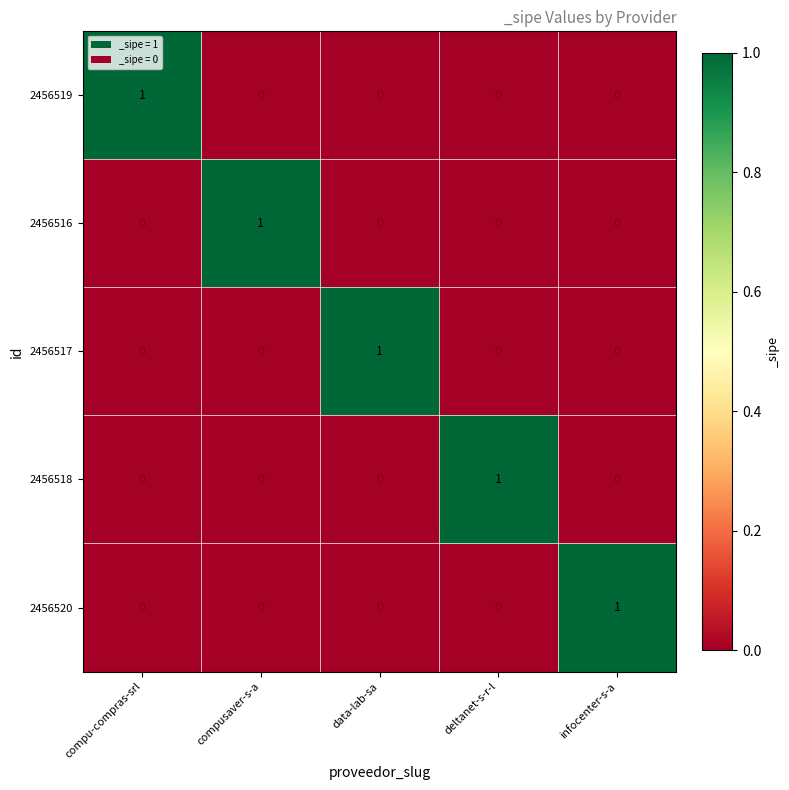

At which label does 2456517 reach its peak?

data-lab-sa